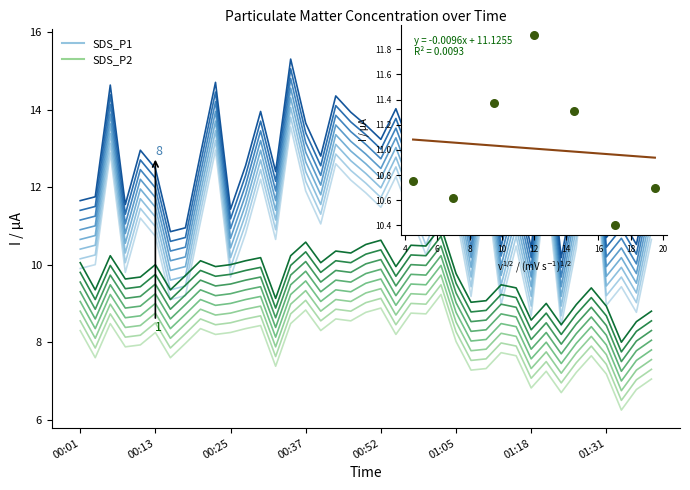

Is the value of SDS_P2 at 00:35 greater than the value of SDS_P1 at 00:03?

No